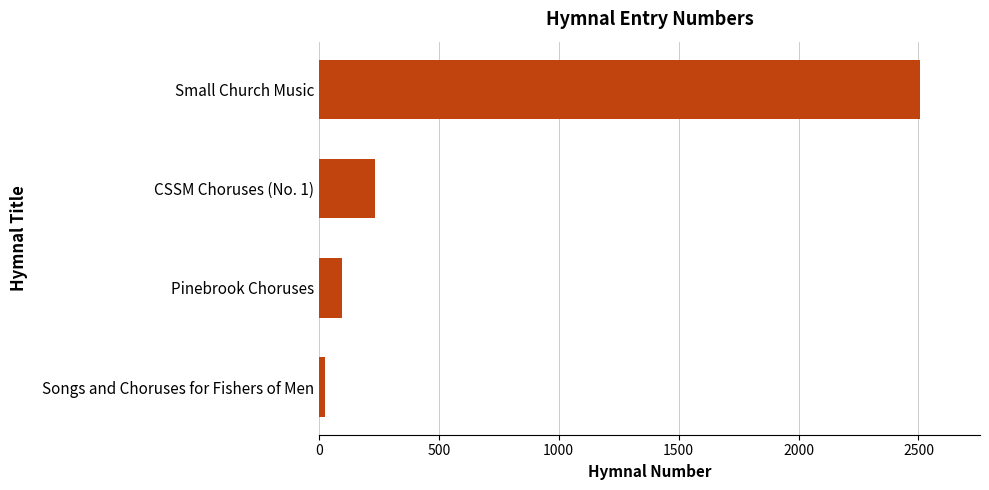

What is the difference between the maximum and second lowest values?

2411